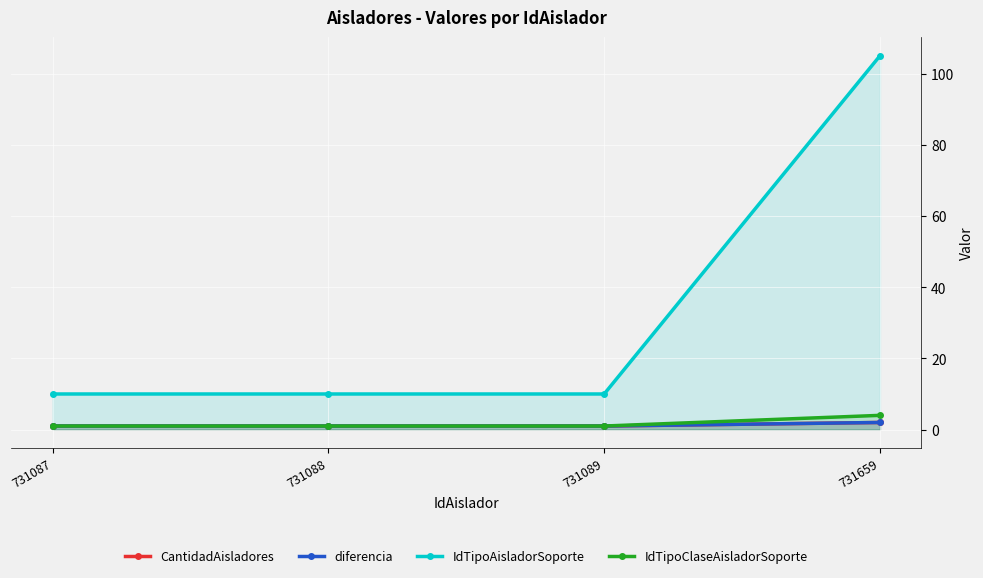

What are all the series names shown in the legend?

CantidadAisladores, diferencia, IdTipoAisladorSoporte, IdTipoClaseAisladorSoporte